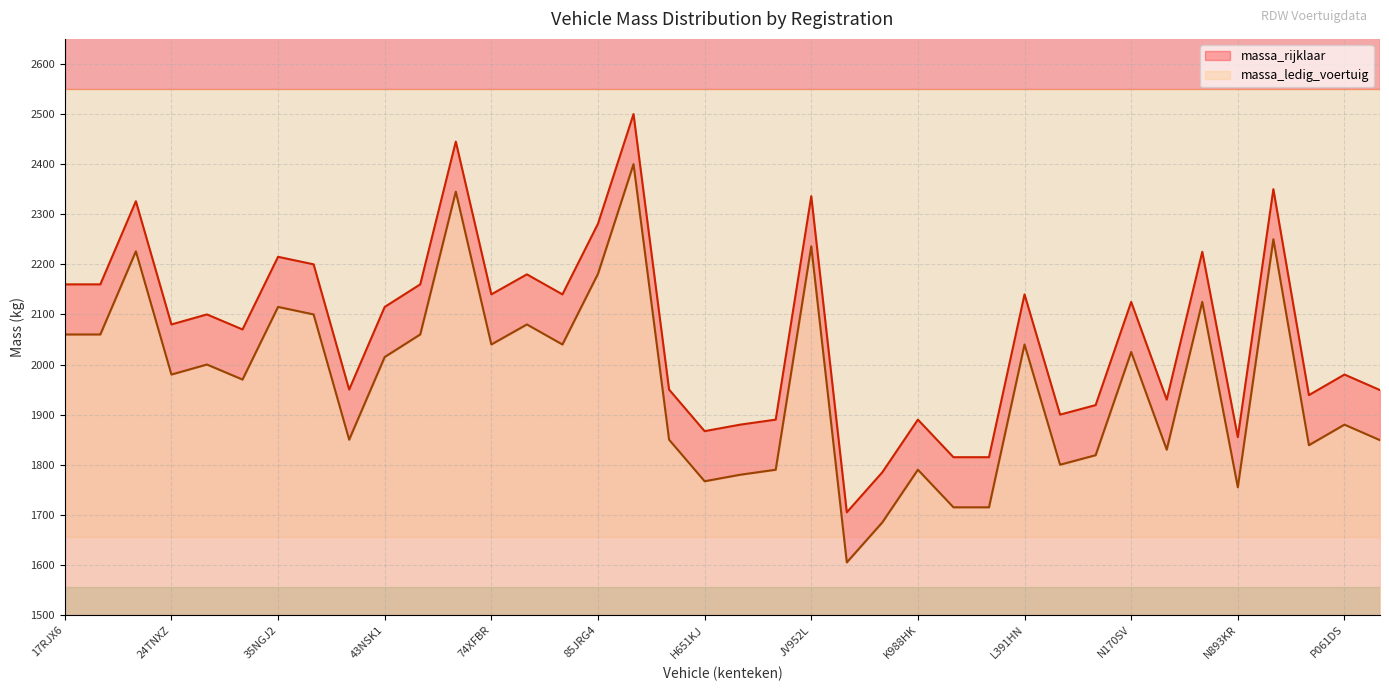

How many lines are shown in the chart?

2